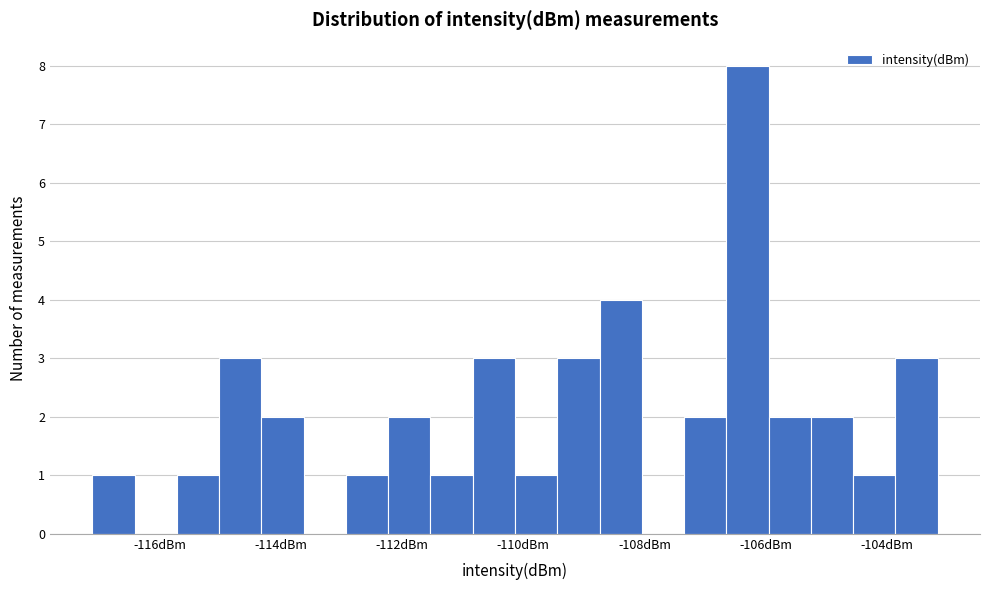

Around what value on the x-axis is the tallest bar? Give the approximate position of its centre, as read against the axis.

-106.2